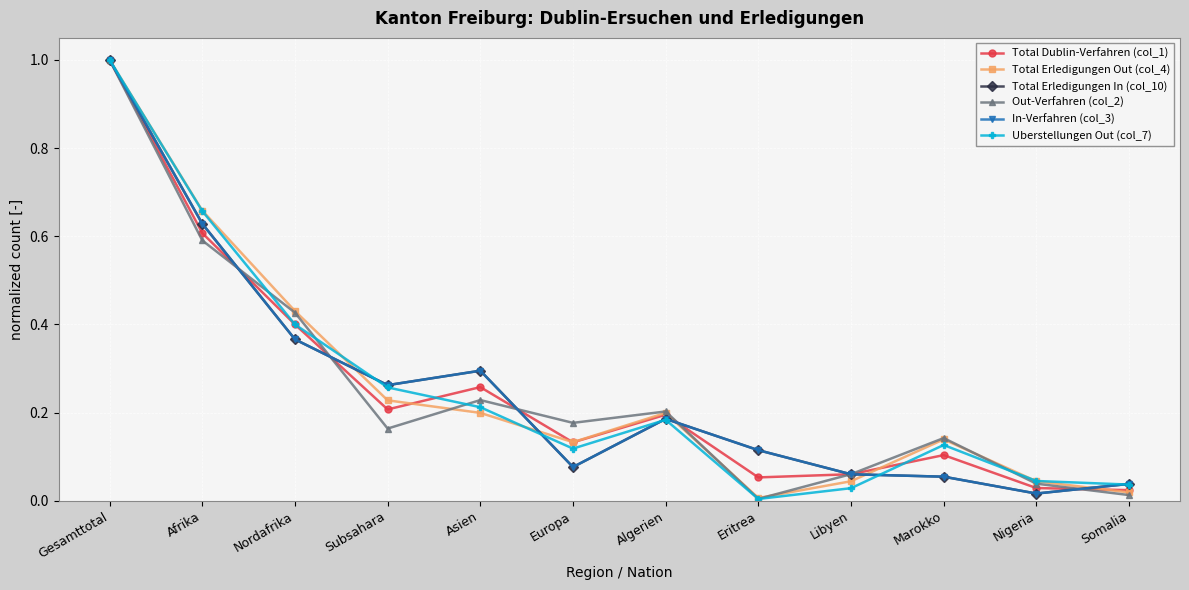

At Libyen, list the series in order from largest to smallest.

Out-Verfahren (col_2), Total Dublin-Verfahren (col_1), Total Erledigungen In (col_10), In-Verfahren (col_3), Total Erledigungen Out (col_4), Uberstellungen Out (col_7)